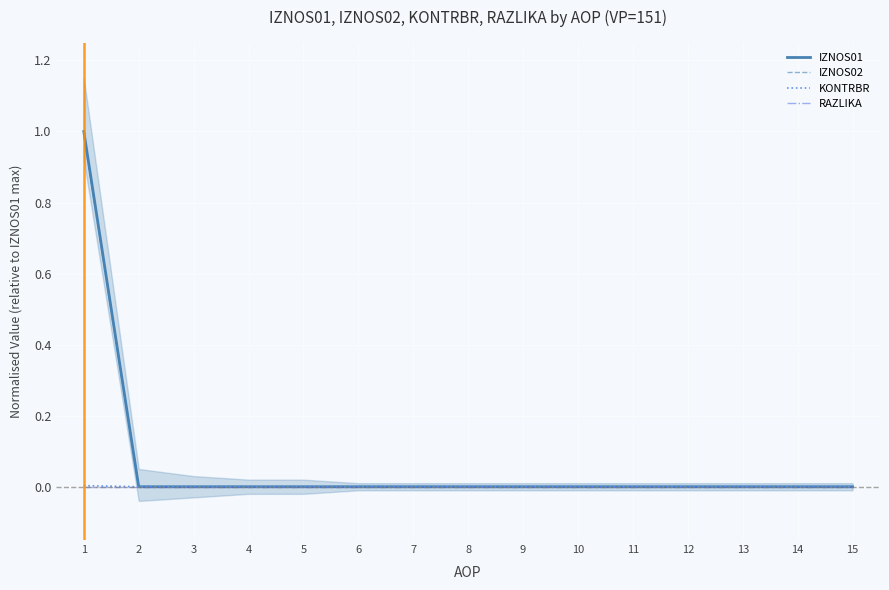

The KONTRBR series shows -0.0 at 12. True or false?

False